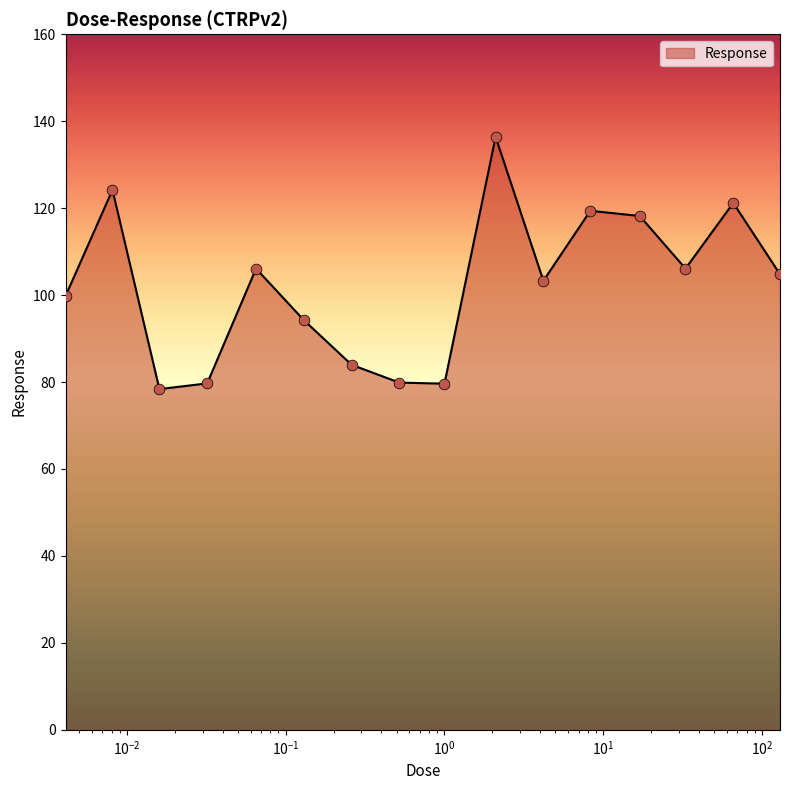

What is the minimum value shown in the chart?

78.4